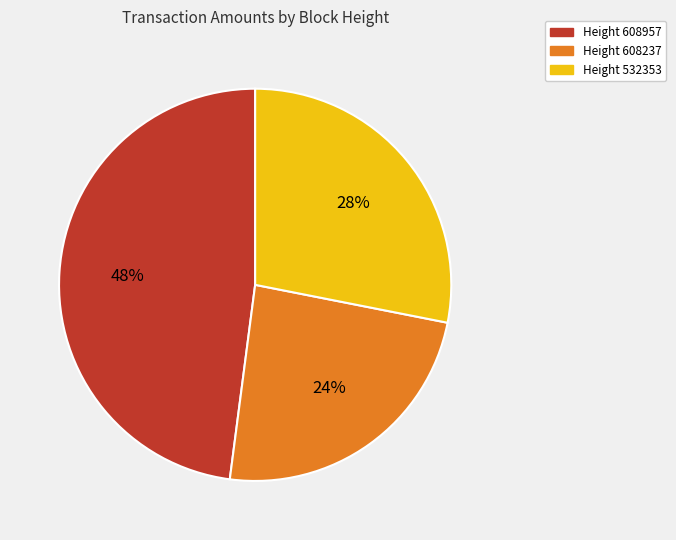

To the nearest percent, what is the difference between the largest and smallest slice percentages?

24%